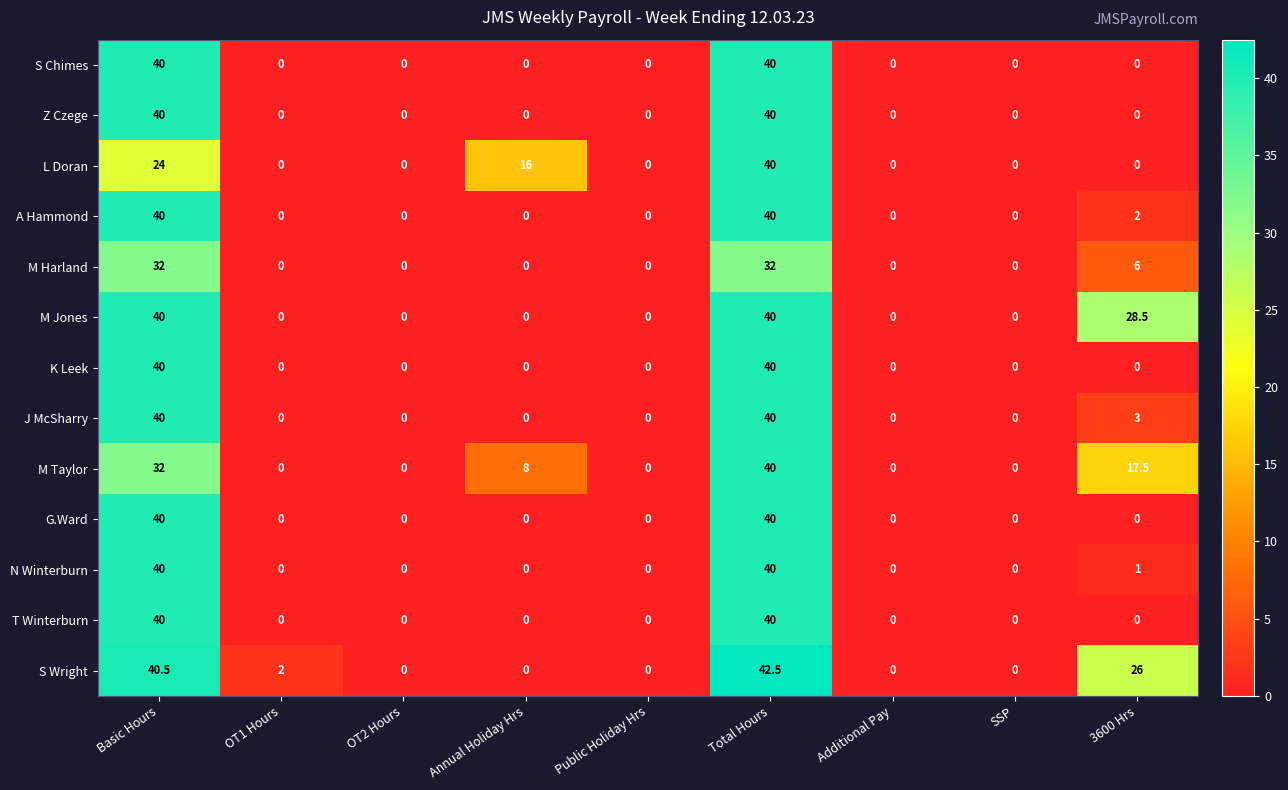

At how many categories does at least one series exceed 19?

3